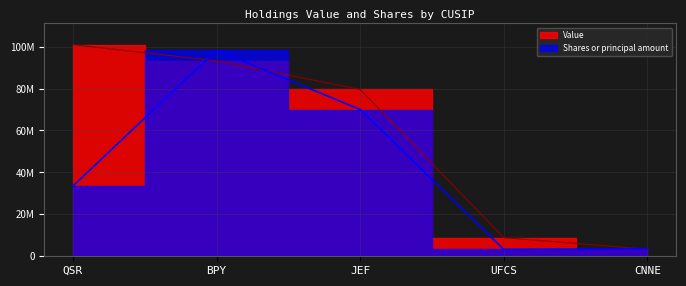

Between UFCS and CNNE, which series saw the biggest shift?

Value